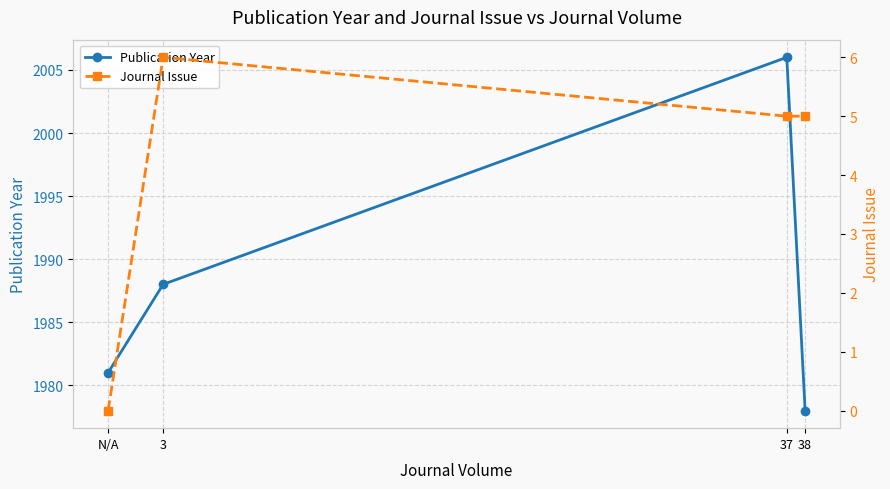

What is the sum of all Journal Issue values?

16